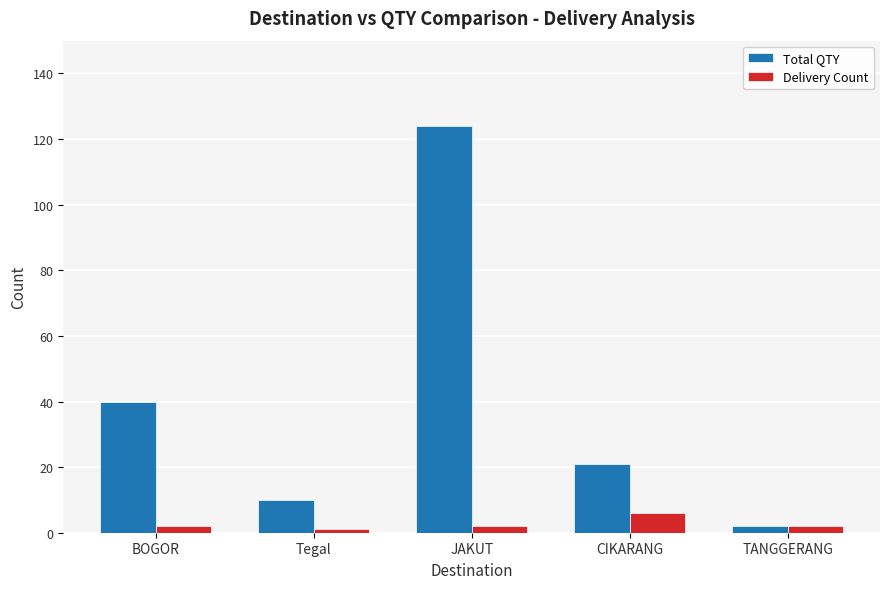

What is the label of the 1st bar from the right?

TANGGERANG